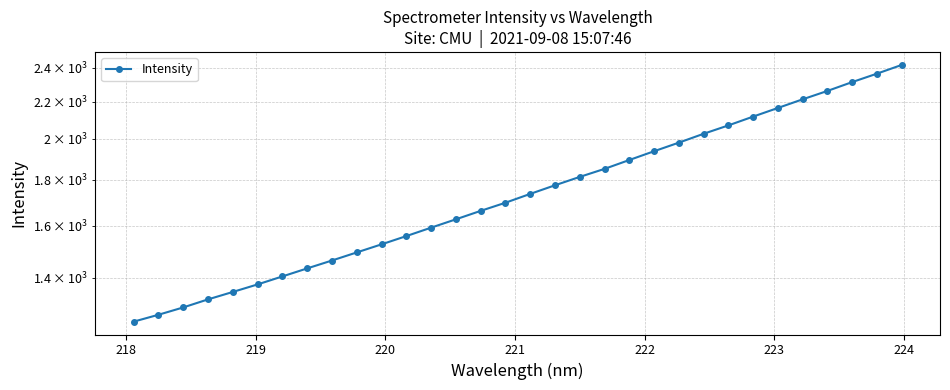

True or false: there are more than 1 points higher than both neighbors.

False